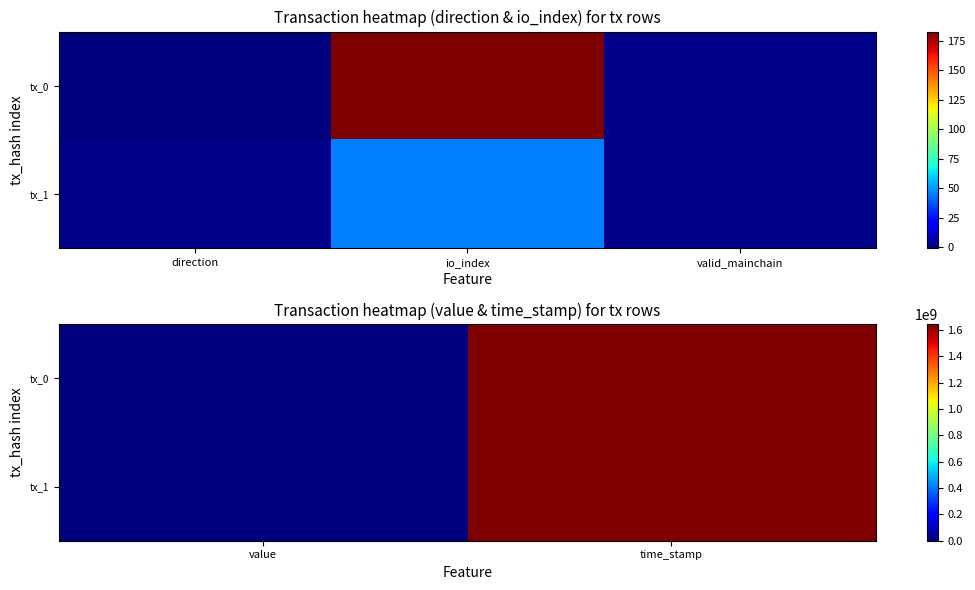

At which category is the sum across all series the highest?

time_stamp